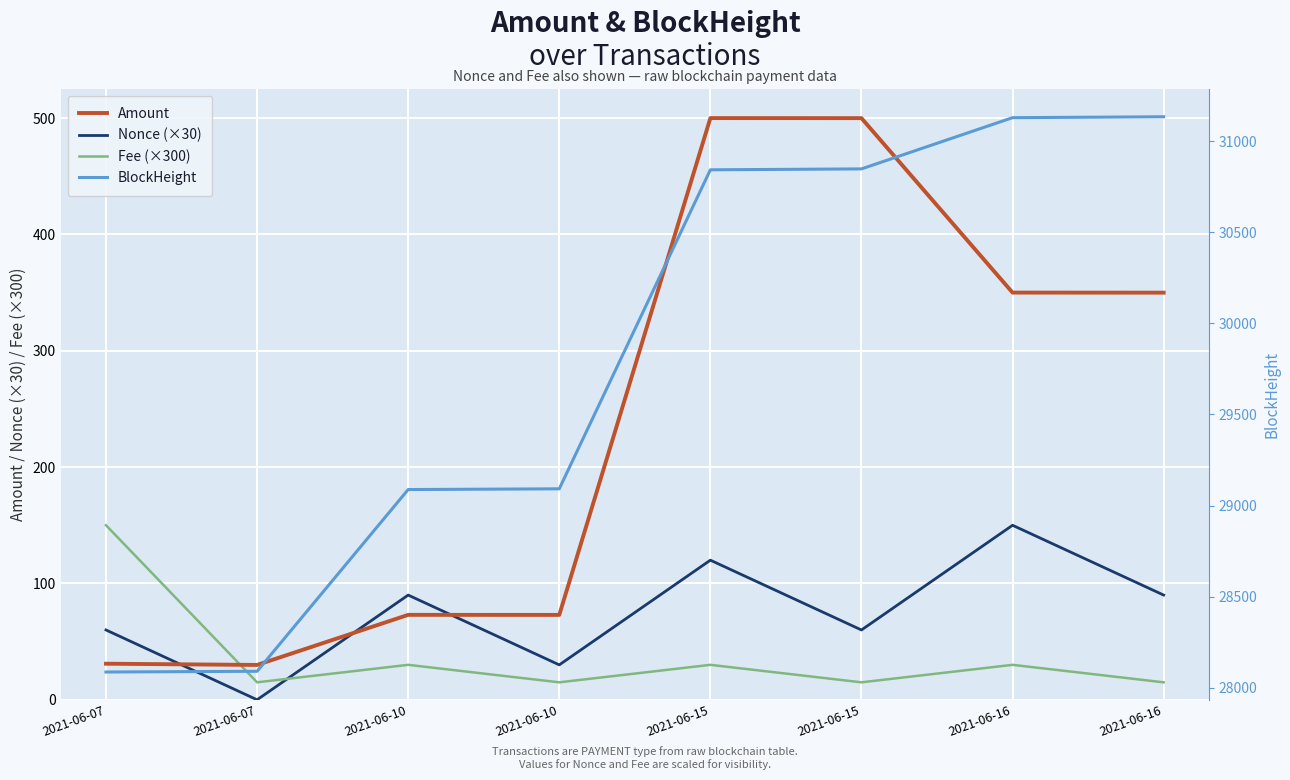

True or false: Nonce (×30) and Amount cross at least once.

True